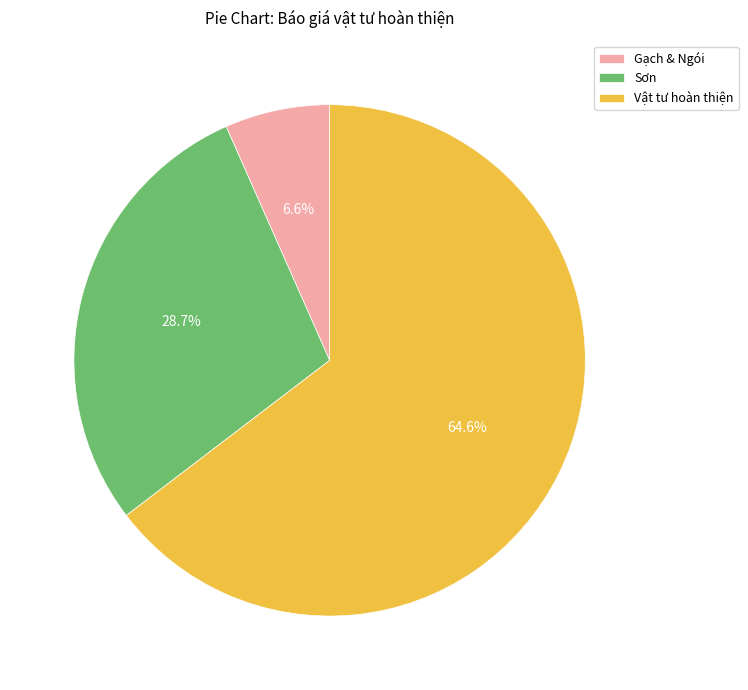

True or false: Gạch & Ngói accounts for 7% of the total.

True